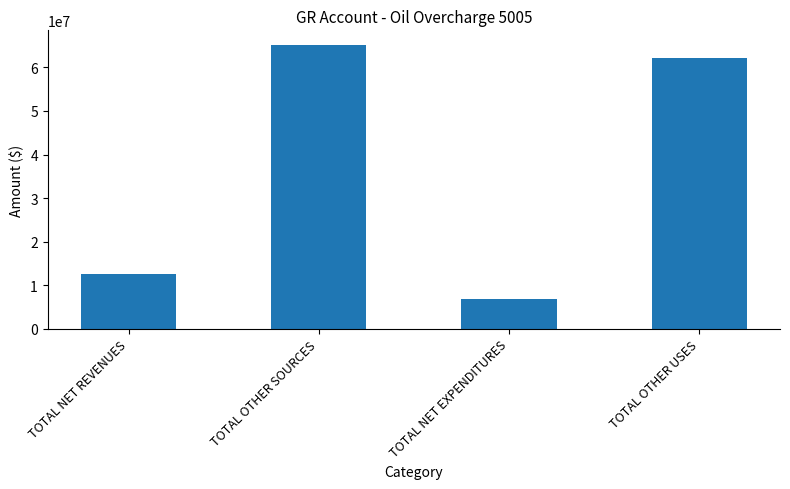

True or false: the data shows 20205544.8 at TOTAL NET REVENUES.

False